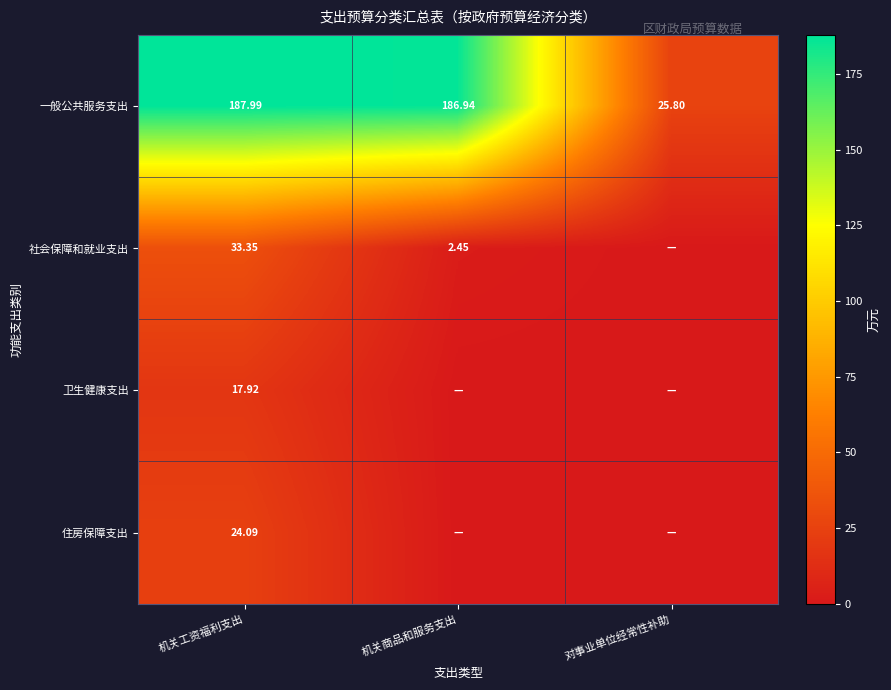

How many data points does each series have?

3